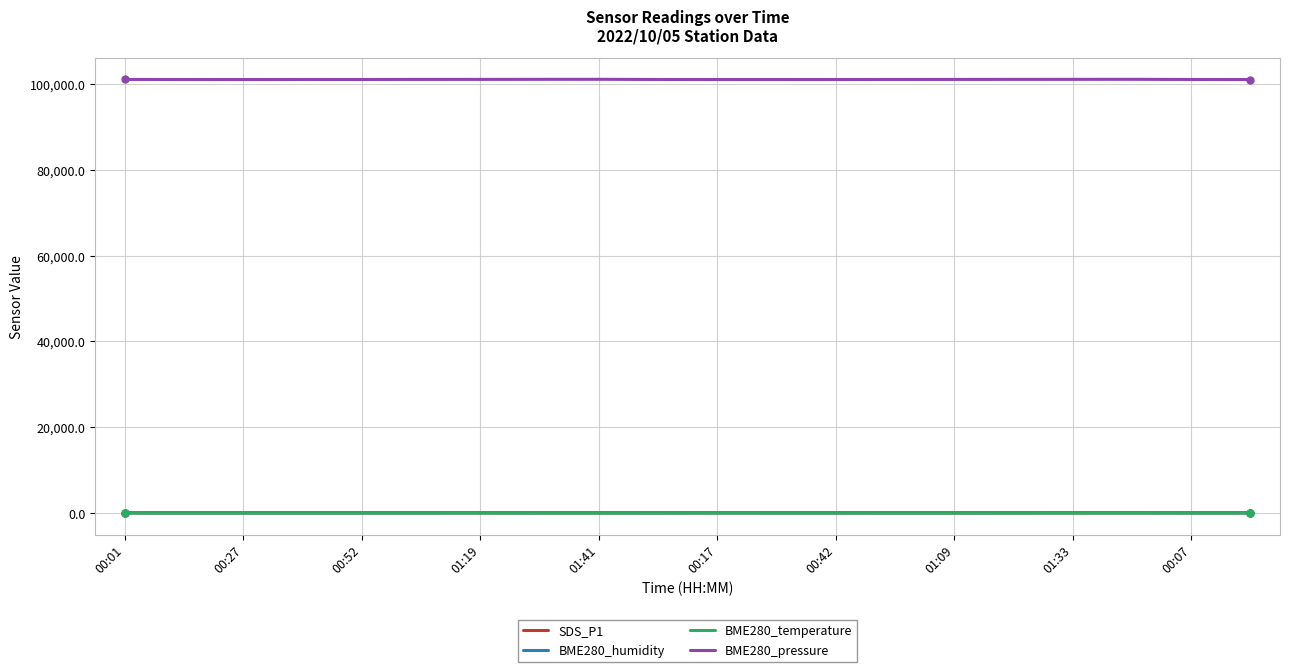

Which series has the widest spread of values?

BME280_pressure